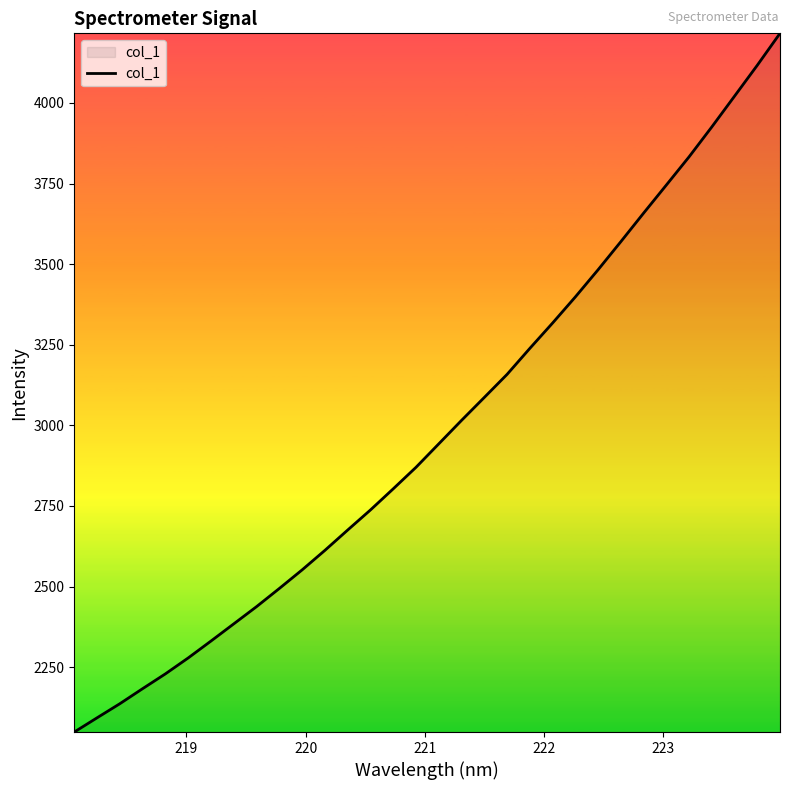

What is the maximum value shown in the chart?

4216.0